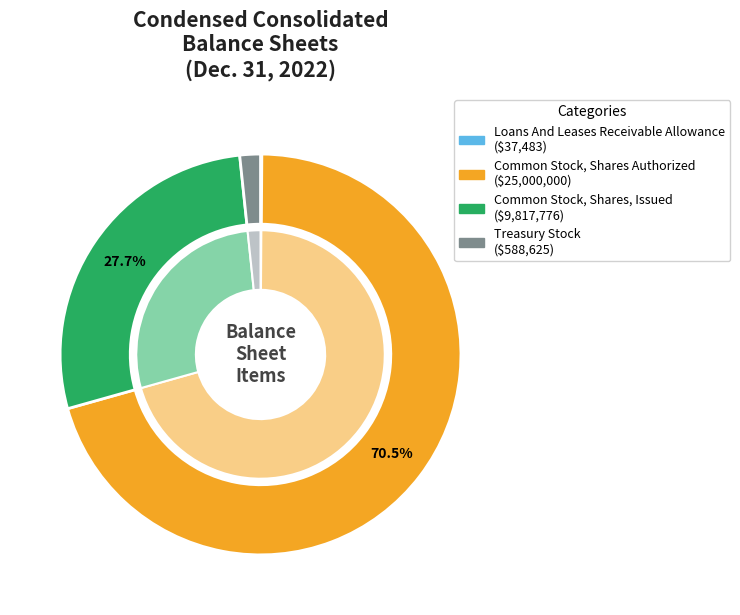

Between Loans And Leases Receivable Allowance and Common Stock, Shares, Issued, which is larger?

Common Stock, Shares, Issued